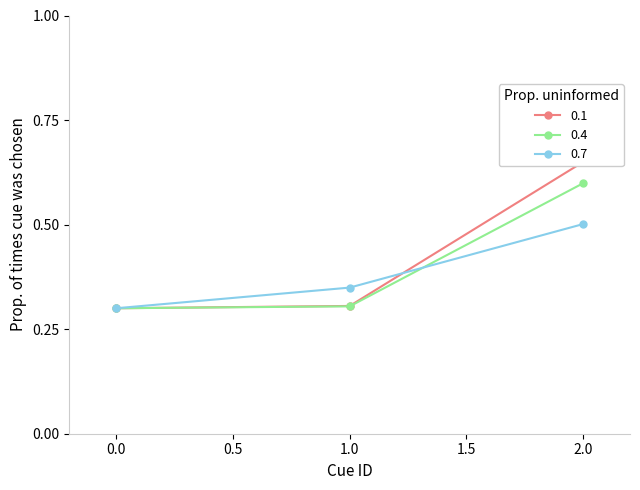

Read the 0.7 value at 2.0.

0.5